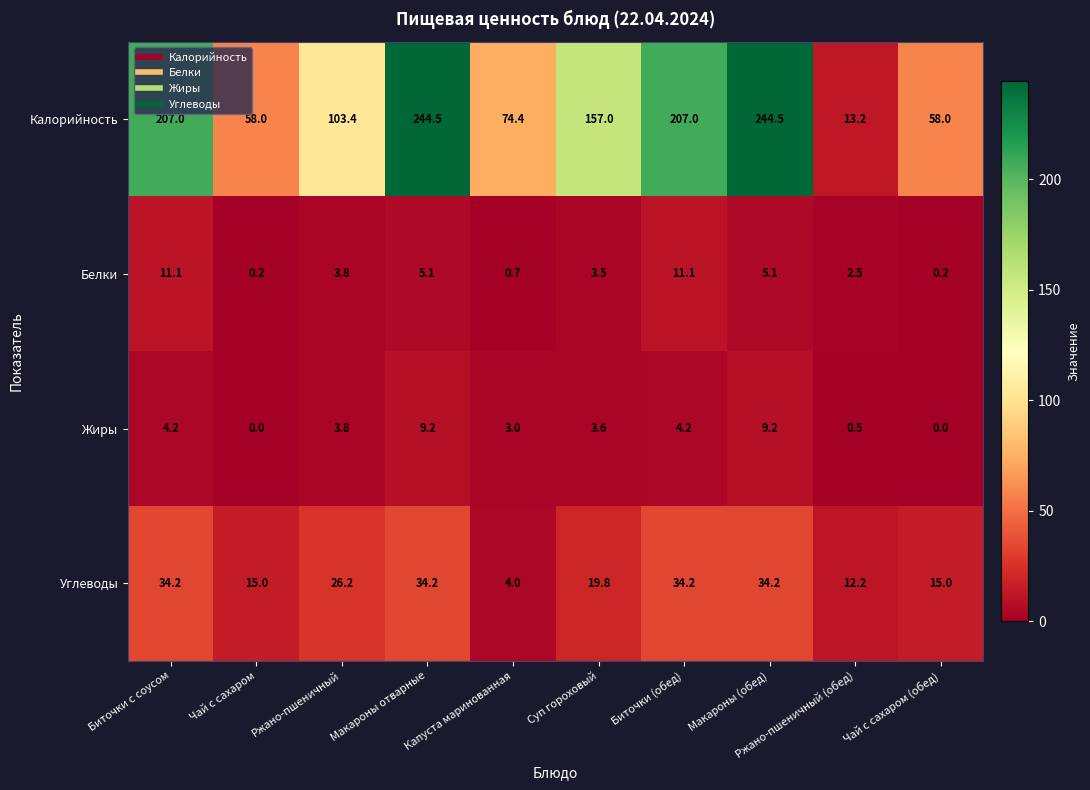

What is the greatest value displayed?

244.5